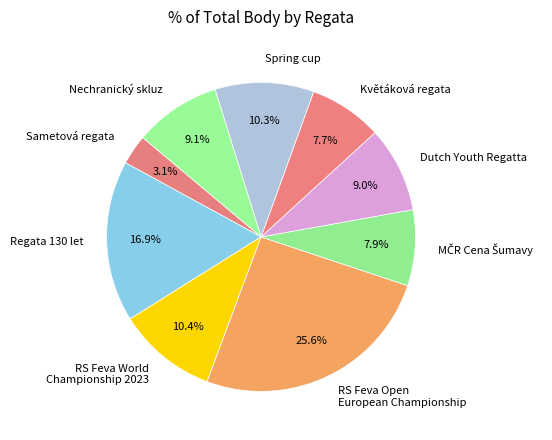

Does any single category account for the majority?

No